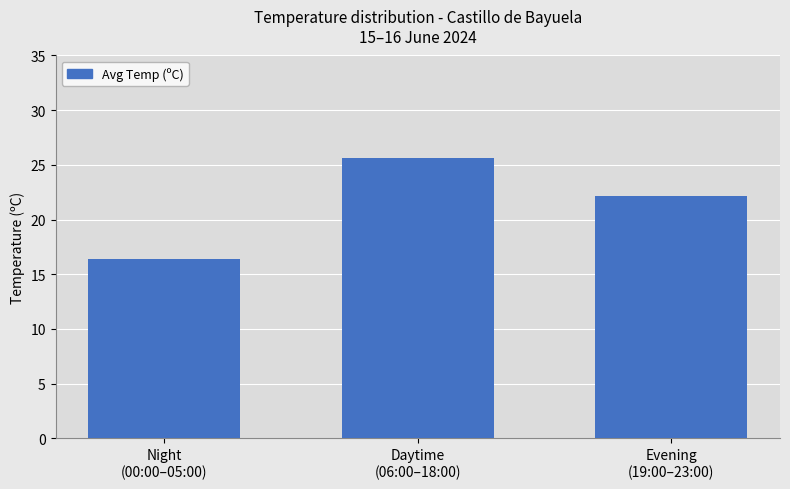

Reading right to left, transcribe all the data shown in this chart.

22.2	25.6	16.4